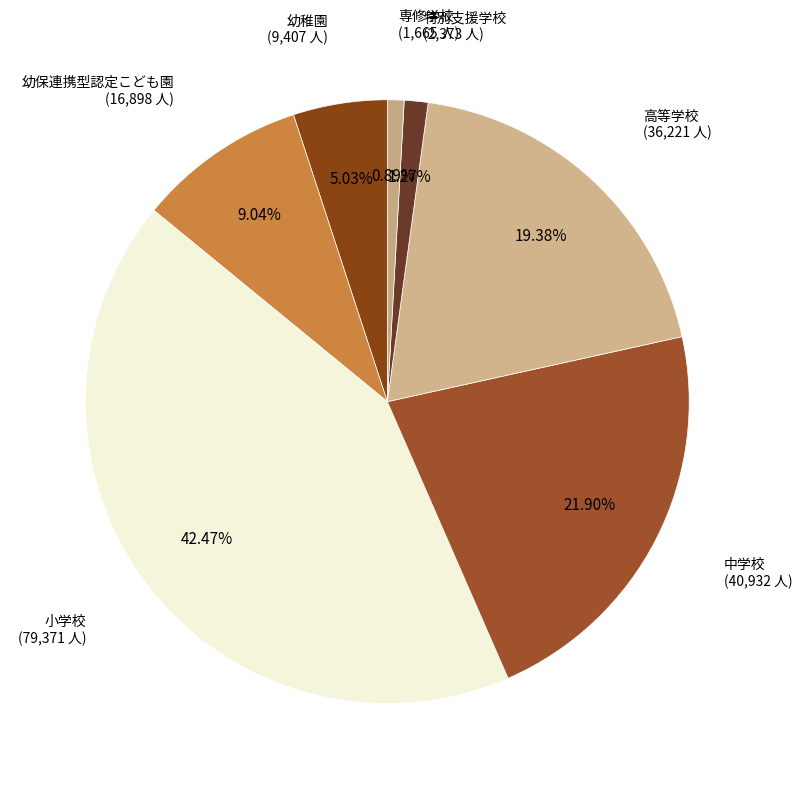

Which category has the biggest portion of the pie?

小学校